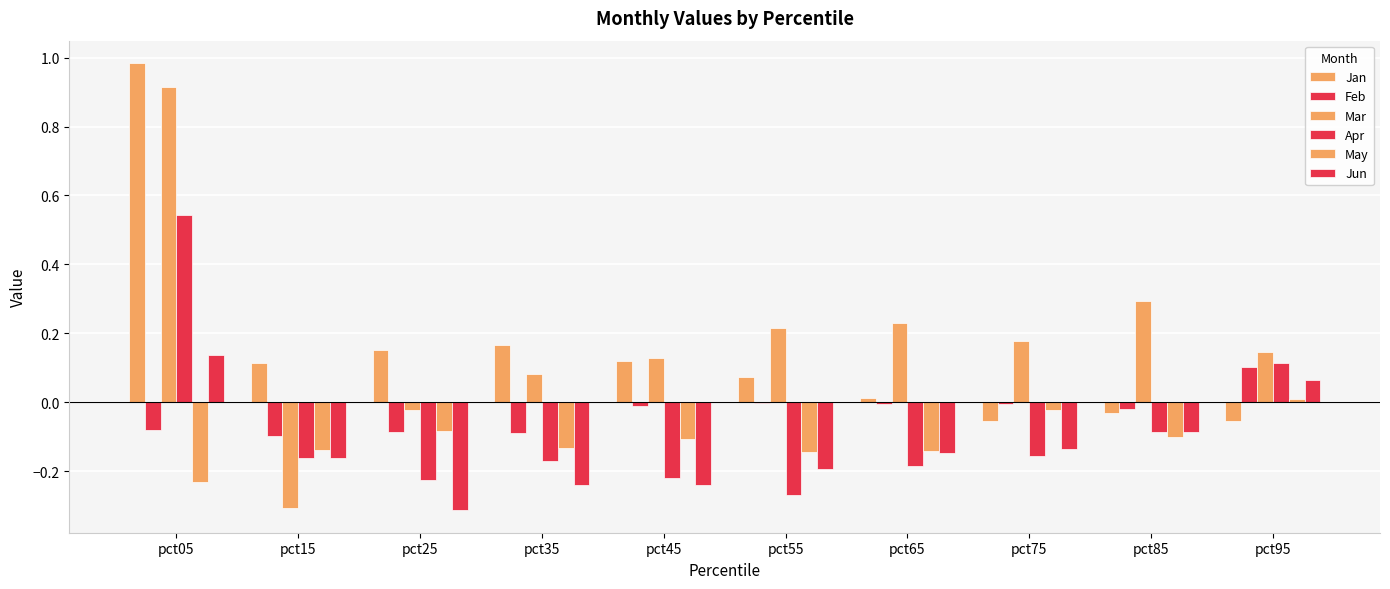

What is the value of the May bar at the 6th from the left?

-0.1